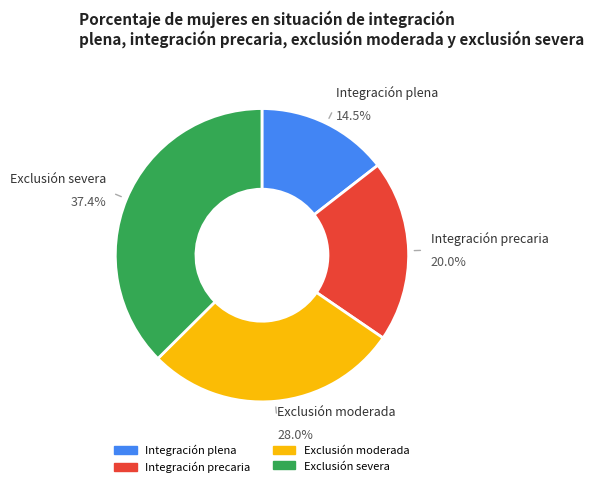

To the nearest percent, what portion does Exclusión moderada represent?

28%